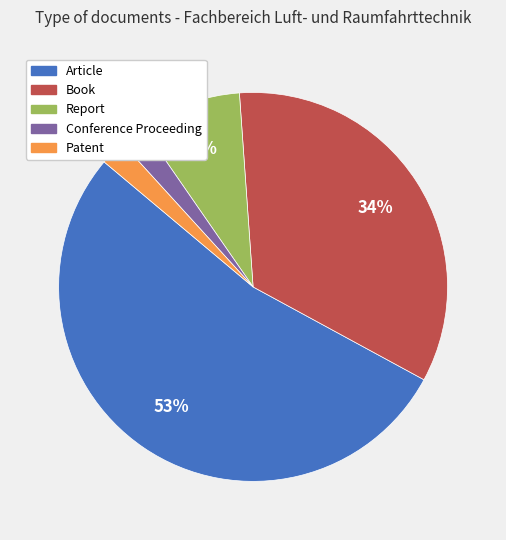

To the nearest percent, what is the average slice percentage?

20%